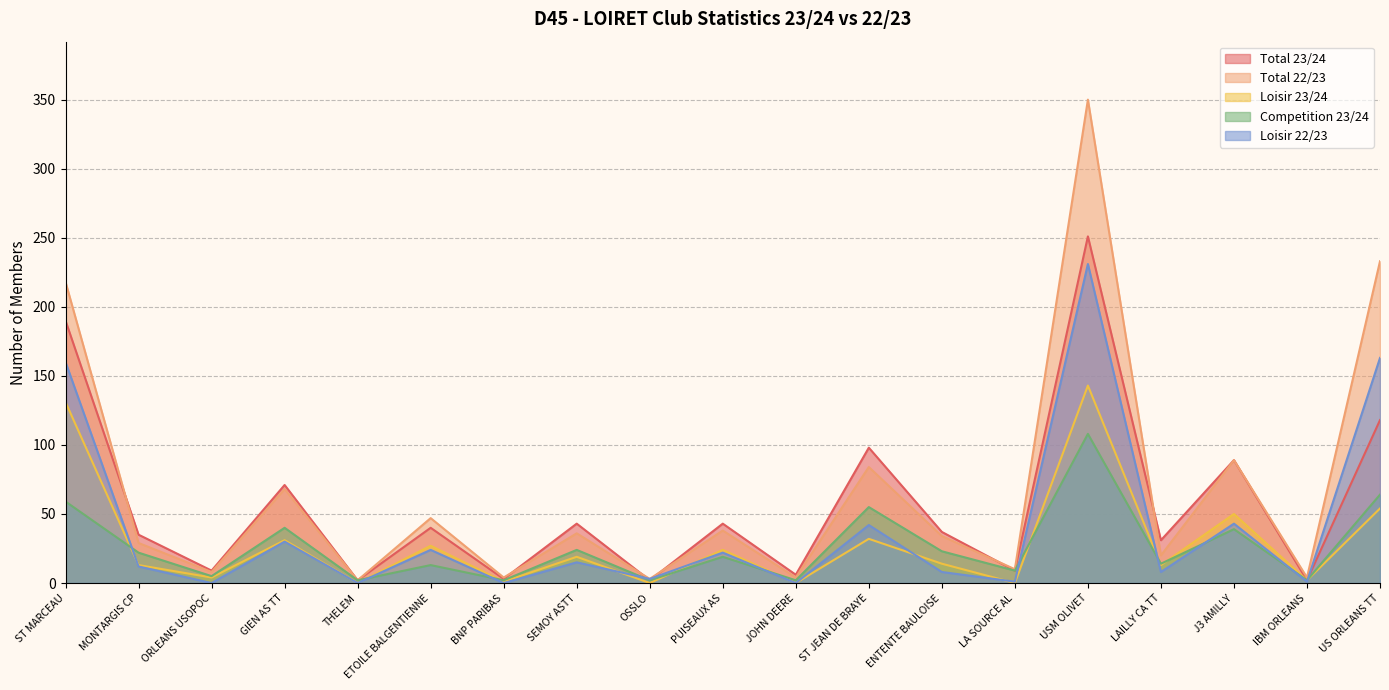

What are all the series names shown in the legend?

Total 23/24, Total 22/23, Loisir 23/24, Competition 23/24, Loisir 22/23